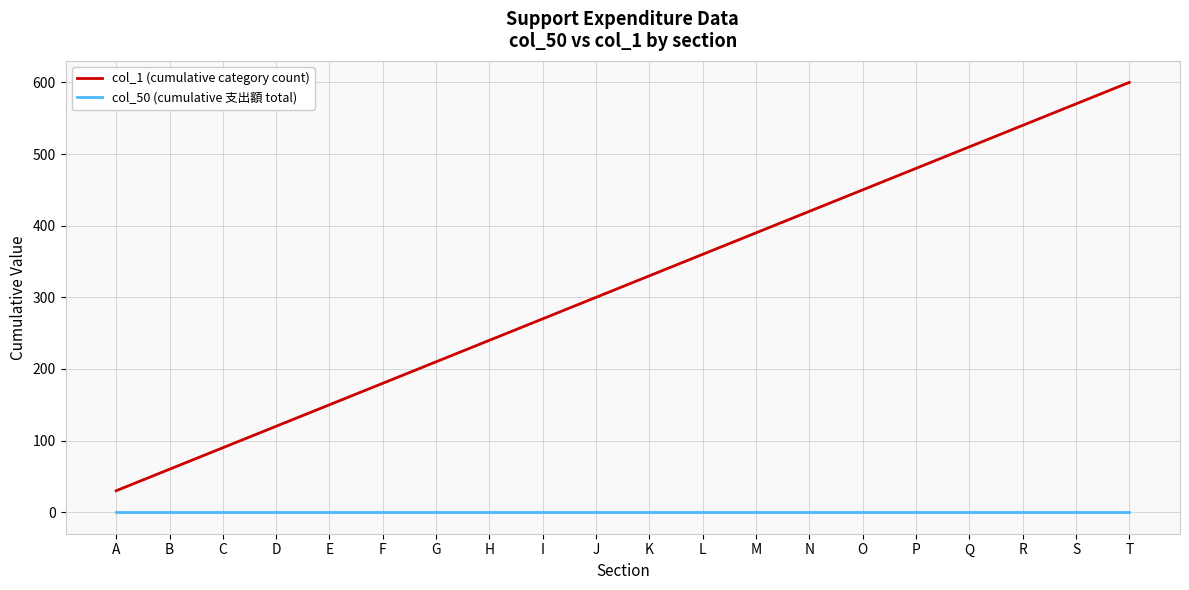

Which category has the lowest value in the col_1 (cumulative category count) series?

A